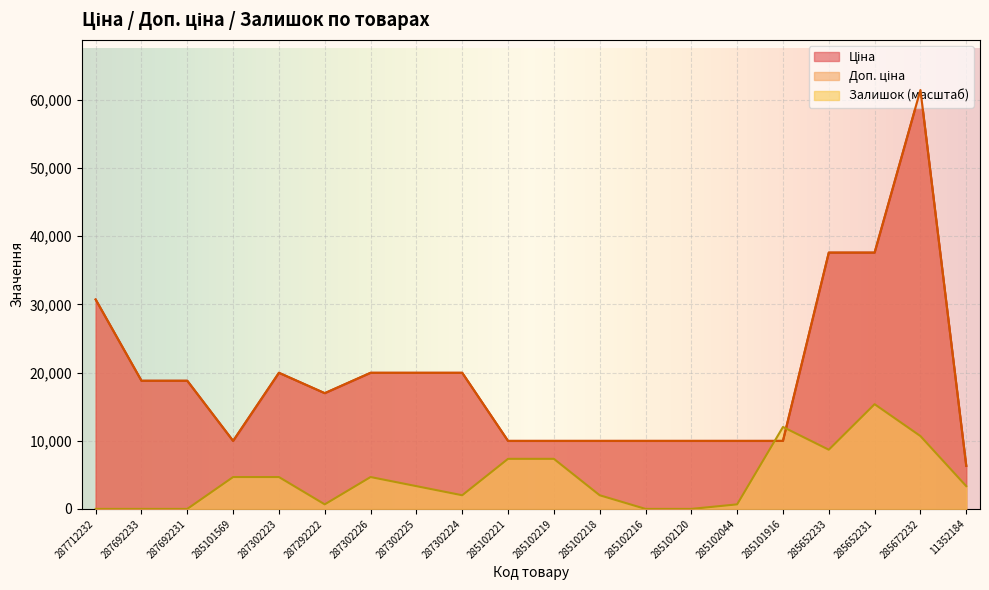

At 287302224, list the series in order from smallest to largest.

Залишок, Ціна, Доп. ціна